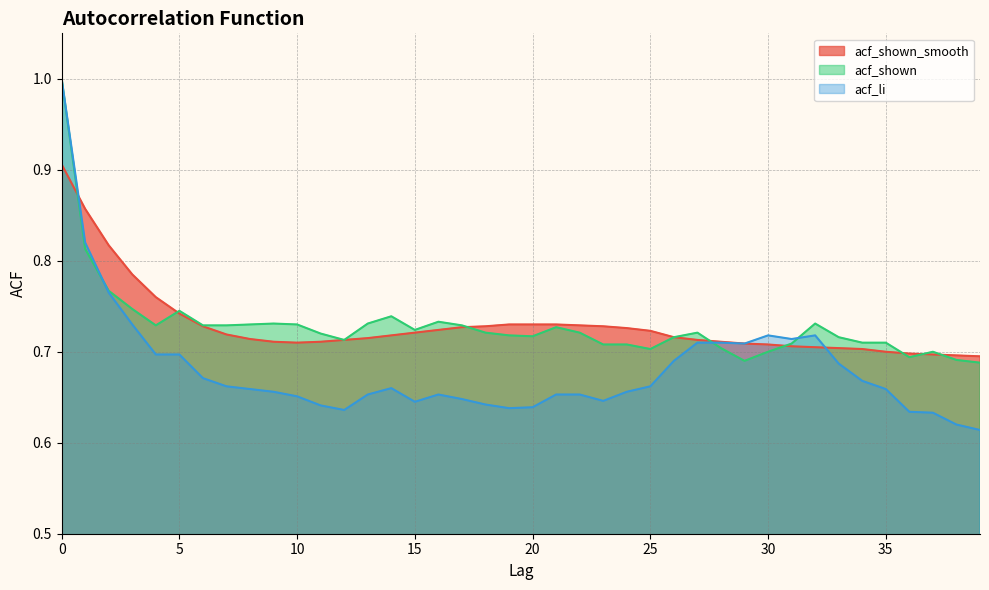

Which category has the lowest value in the acf_shown_smooth series?

39